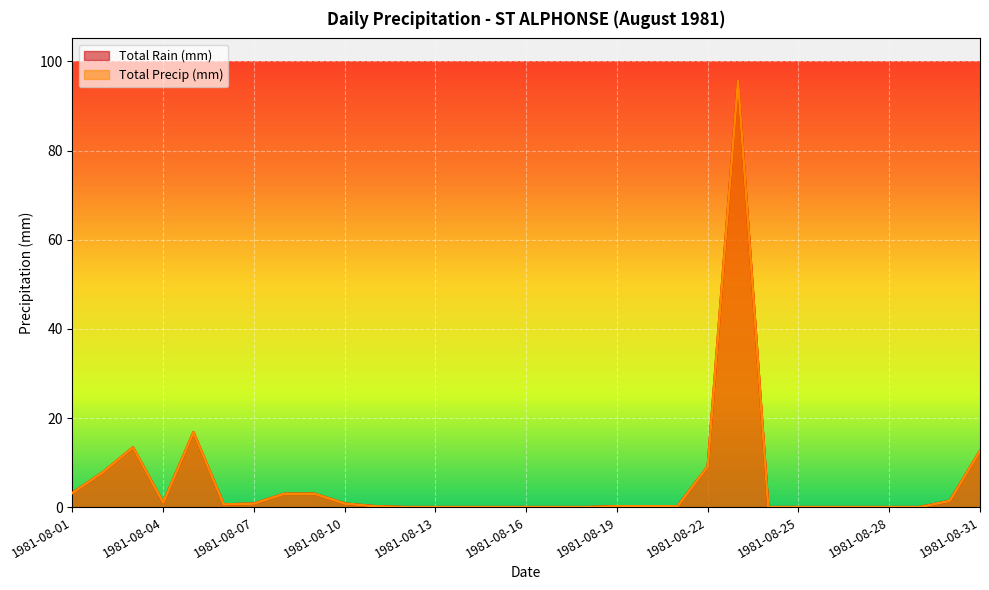

Which series has the largest total across all categories?

Total Rain (mm)